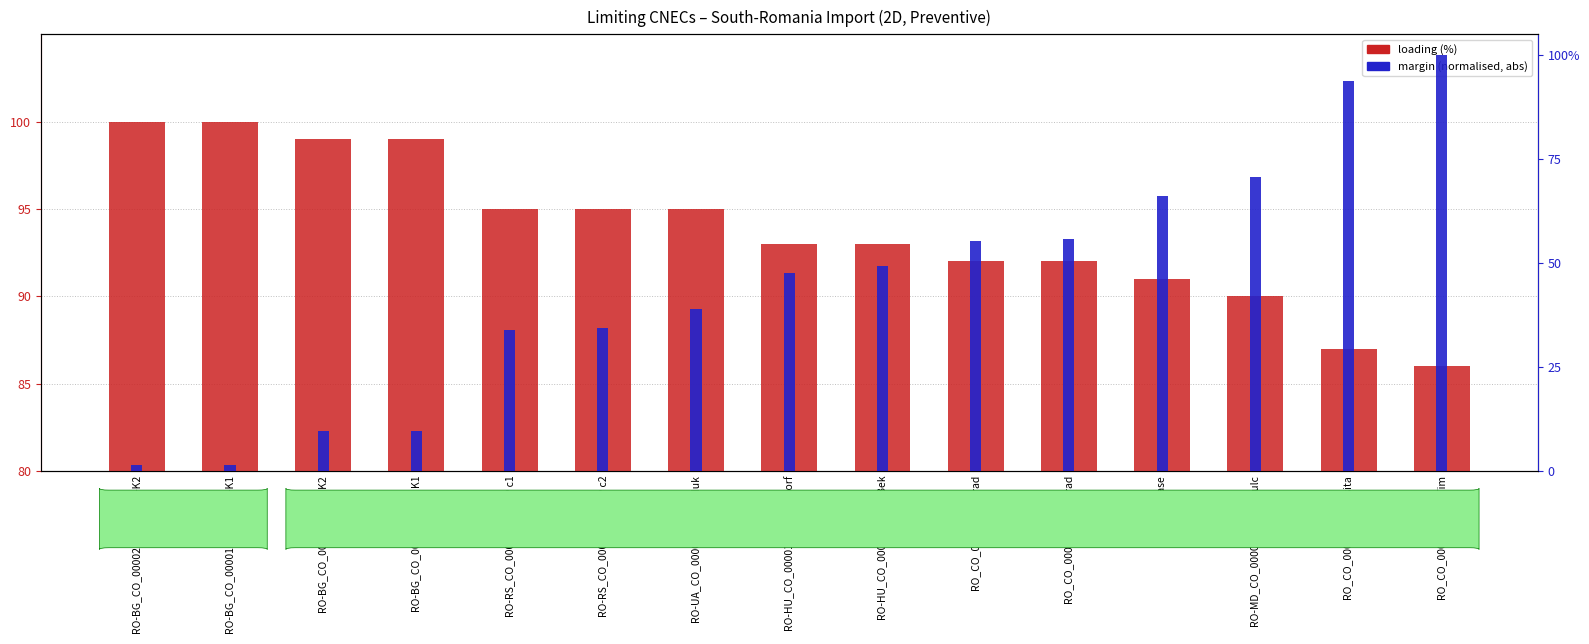

What position from the left is RO-BG_CO_00002 TINTARENI-K2?

1